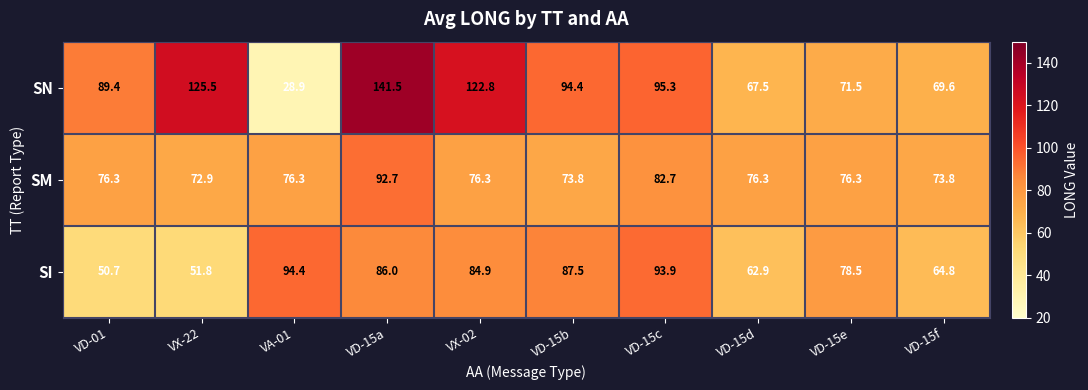

List the series in order of their peak value, highest first.

SN, SI, SM